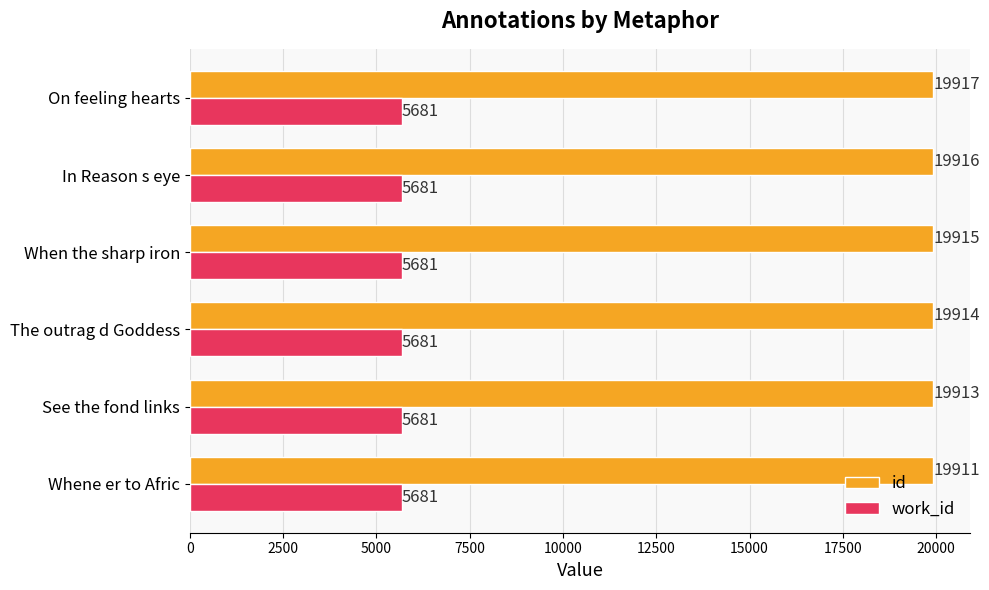

At In Reason s eye, list the series in order from largest to smallest.

id, work_id